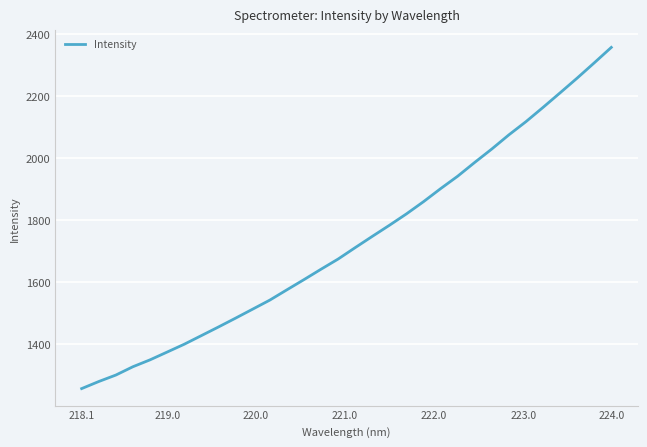

What is the greatest value displayed?

2356.6